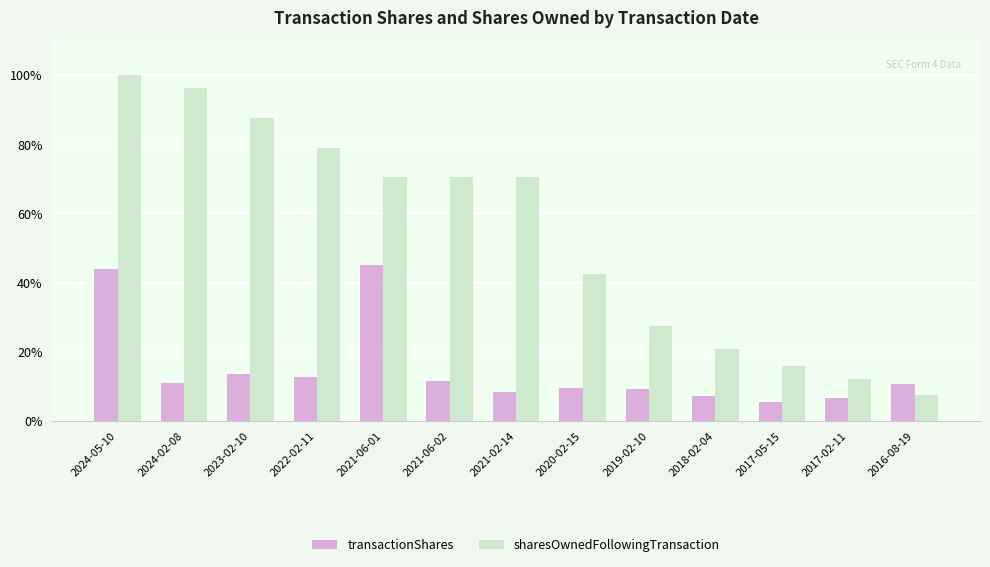

Rank the series at 2024-05-10 from lowest to highest value.

transactionShares, sharesOwnedFollowingTransaction